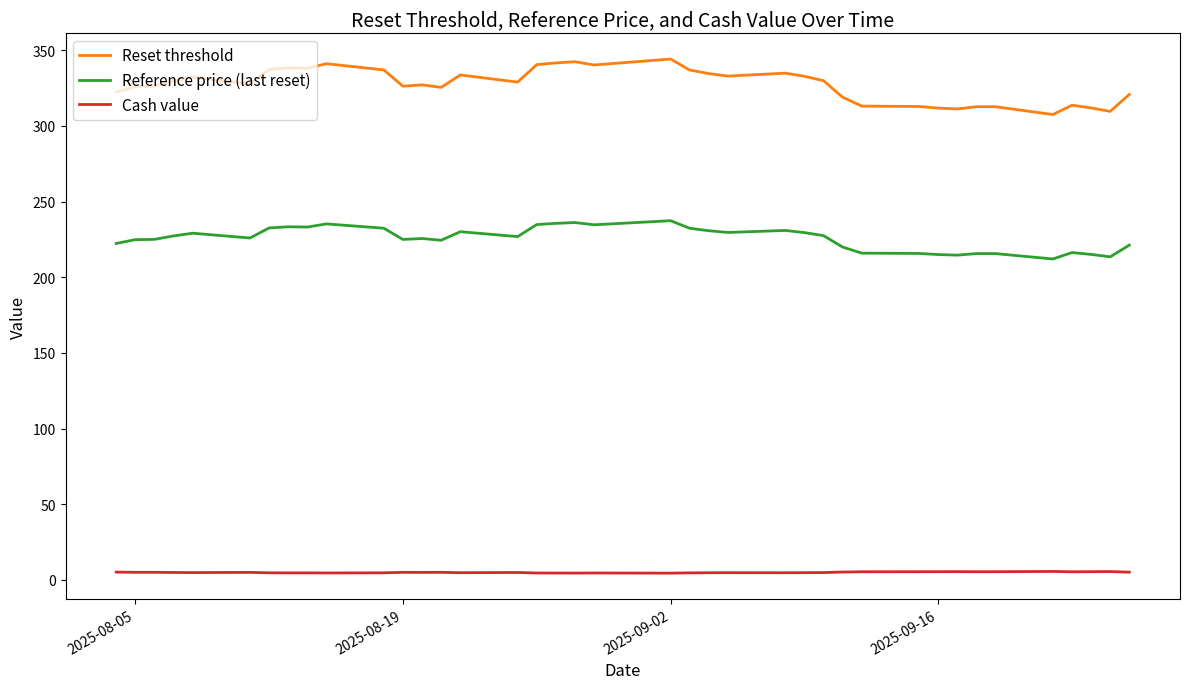

Does the chart display data point markers on the line(s)?

No